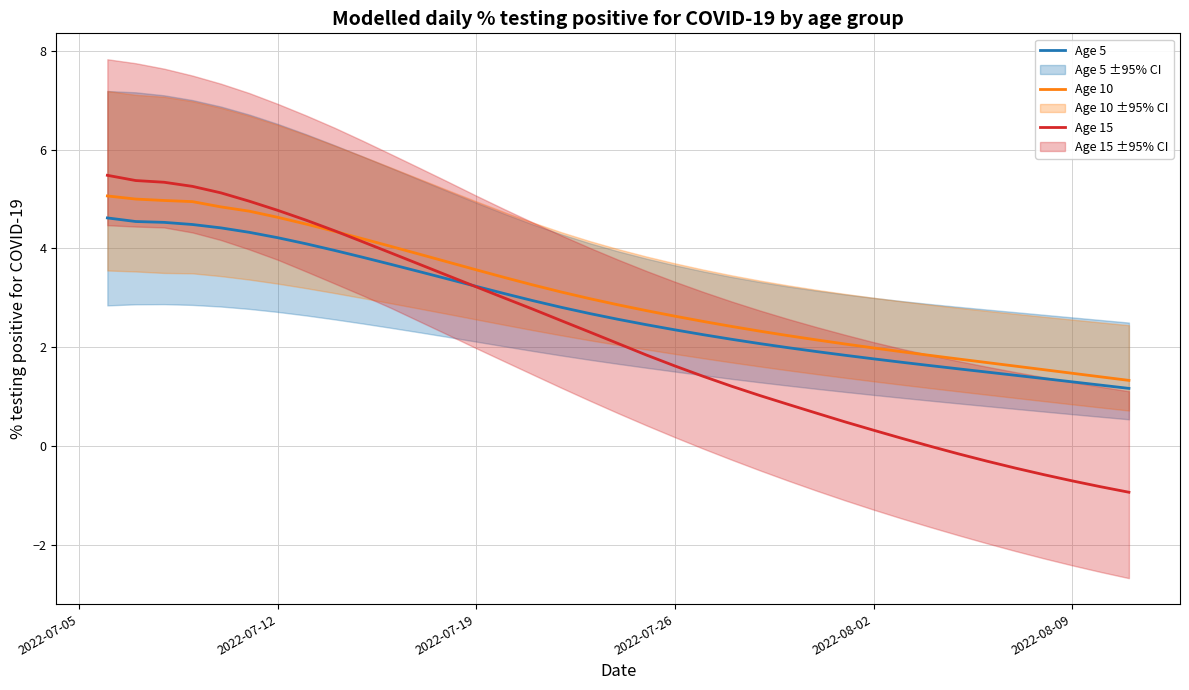

What is the lowest value of the Age 10 series?

1.3